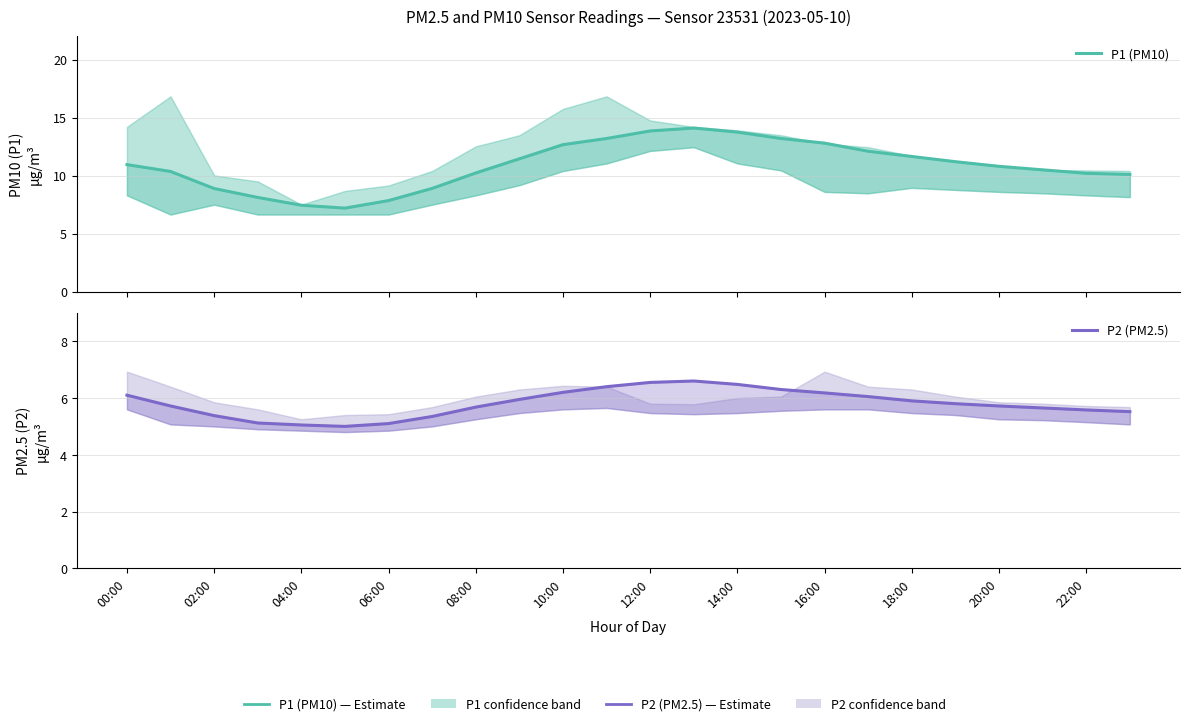

Which category has the highest value across all series?

13